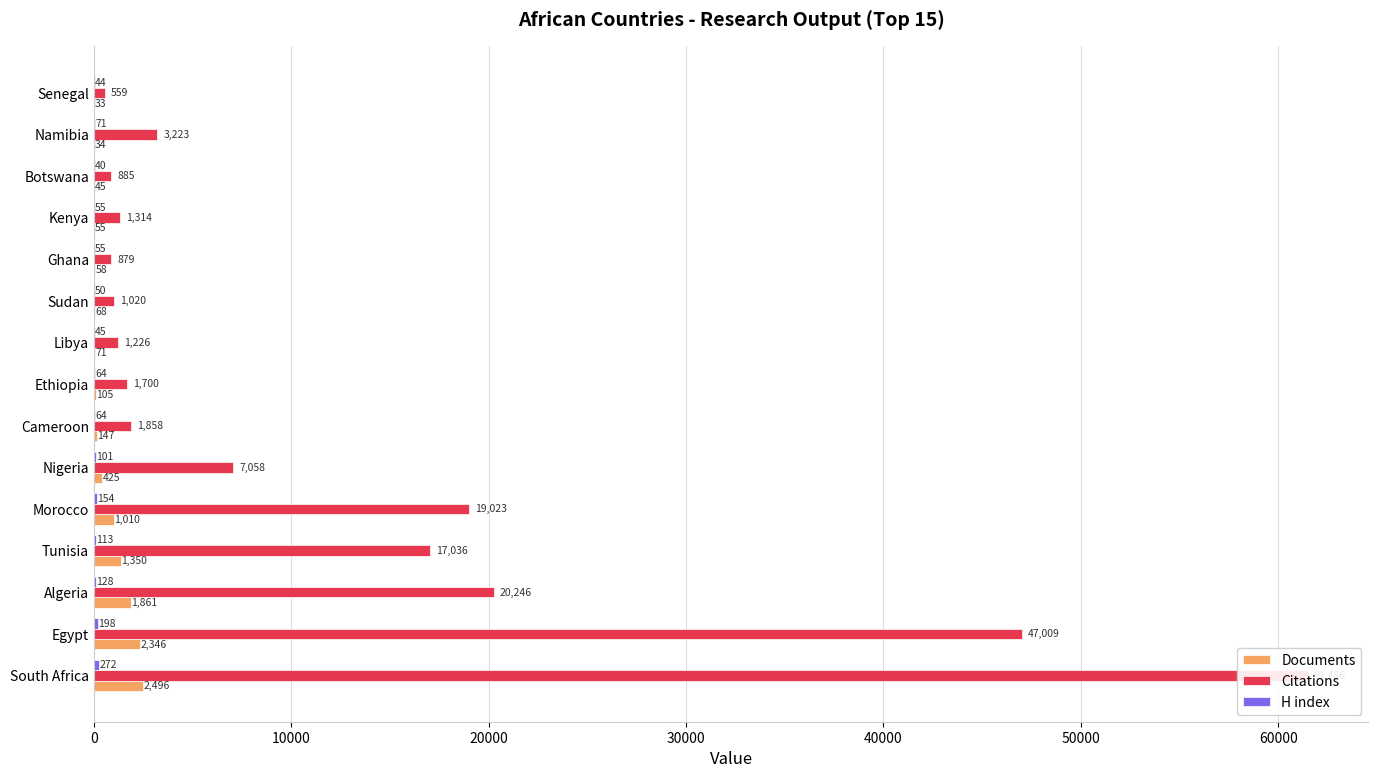

Which series has the widest spread of values?

Citations